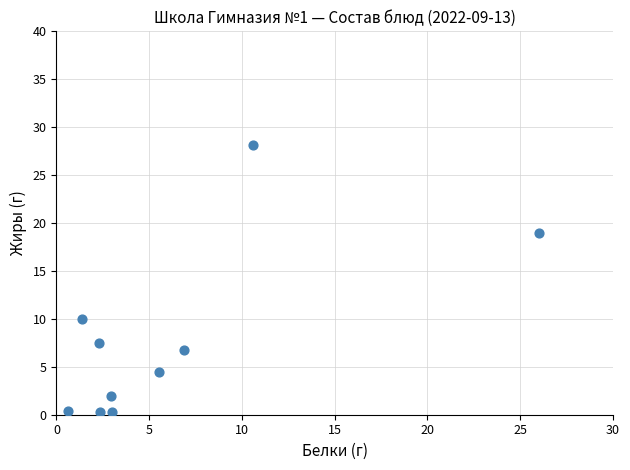

What Y value in the scatter plot is closest to 14?

10.0